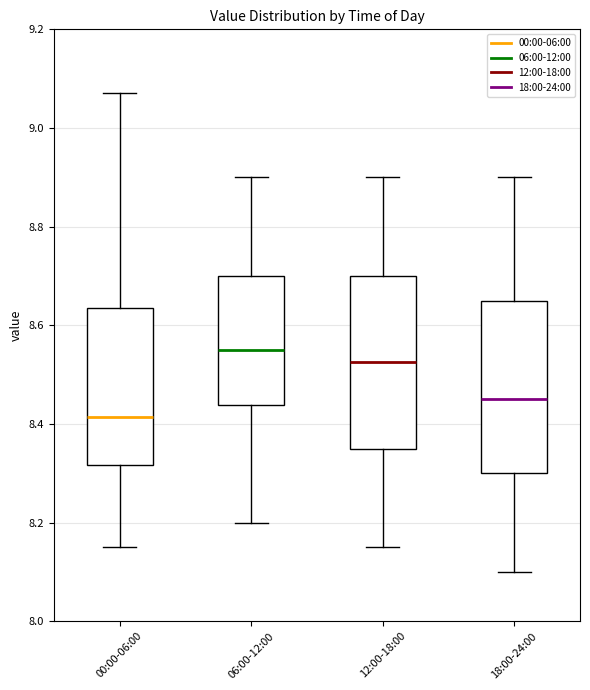

Which box's median line is the lowest?

00:00-06:00